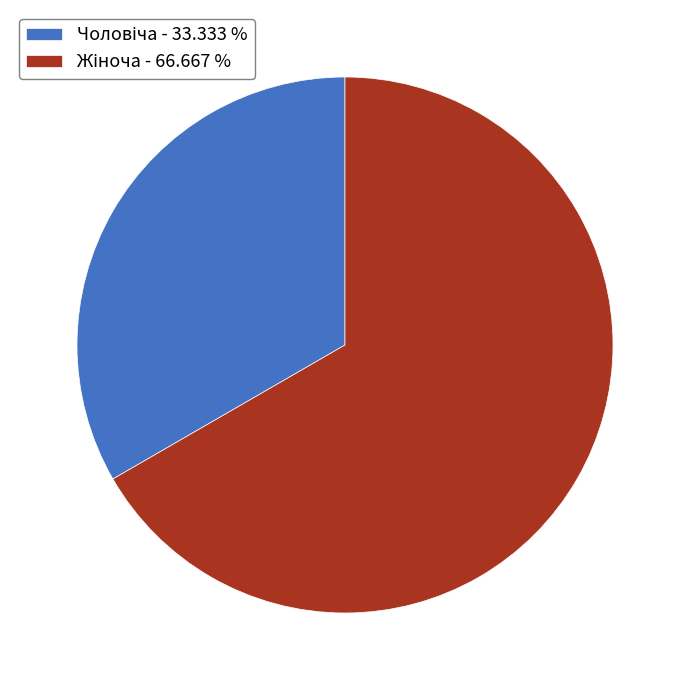

Is there any slice that represents more than half of the pie?

Yes